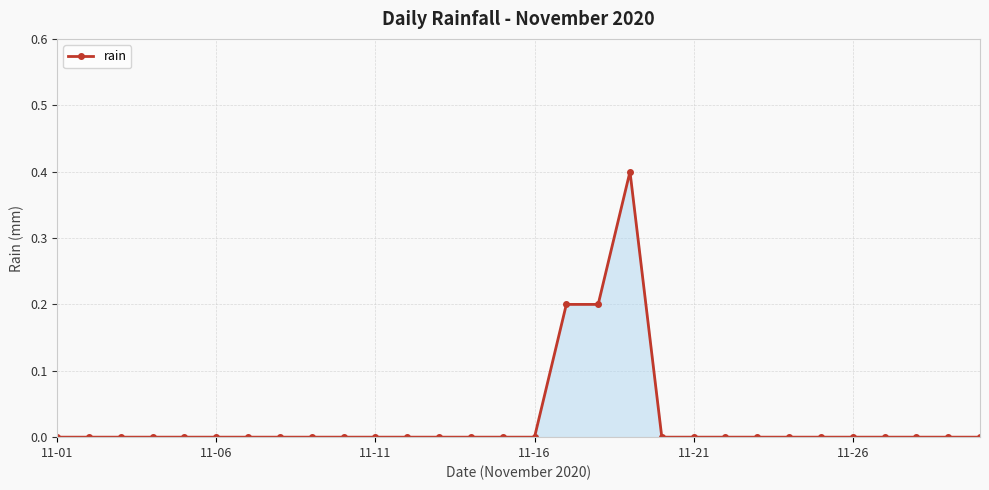

Reading right to left, extract all data points from this chart.

0.0	0.0	0.0	0.0	0.0	0.0	0.0	0.0	0.0	0.0	0.0	0.4	0.2	0.2	0.0	0.0	0.0	0.0	0.0	0.0	0.0	0.0	0.0	0.0	0.0	0.0	0.0	0.0	0.0	0.0